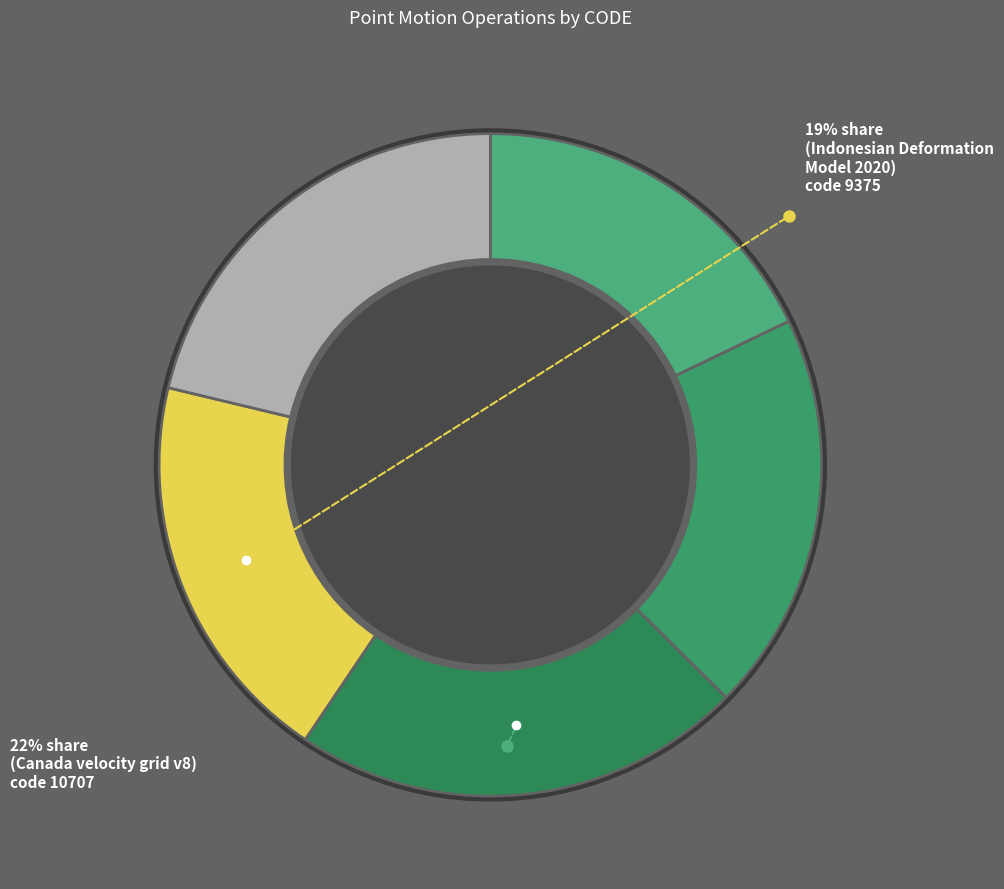

Which slice is the largest?

Canada velocity grid v8